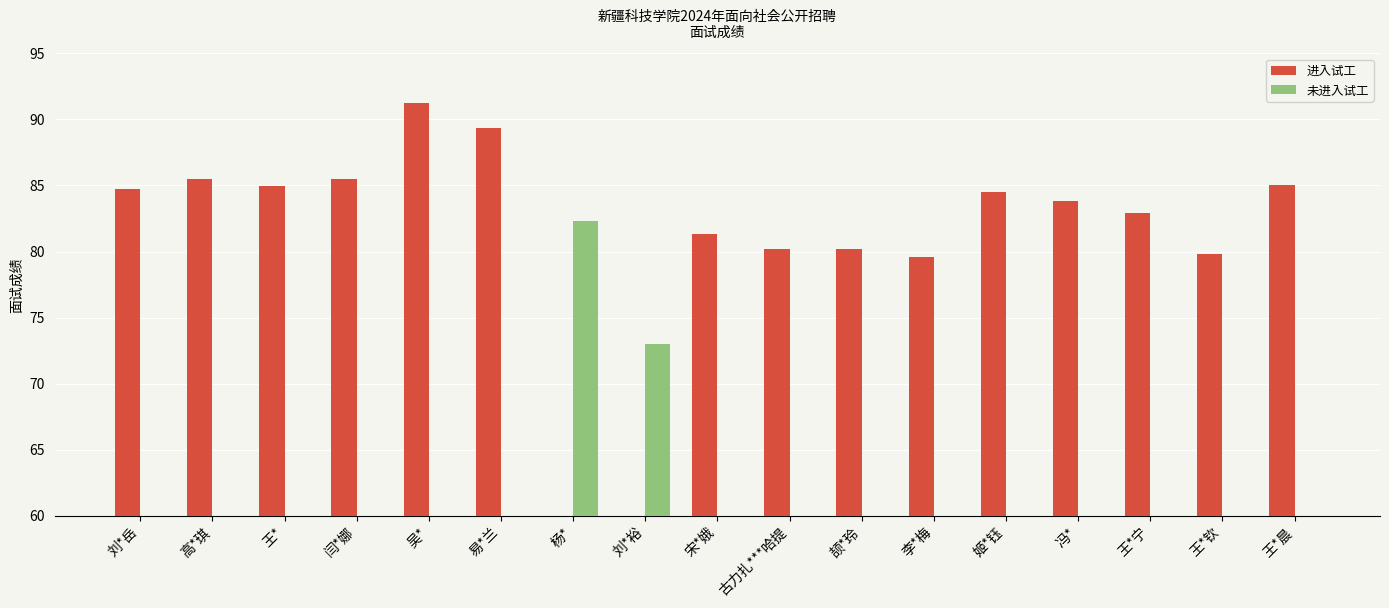

Rank the series at 吴* from highest to lowest value.

进入试工, 未进入试工